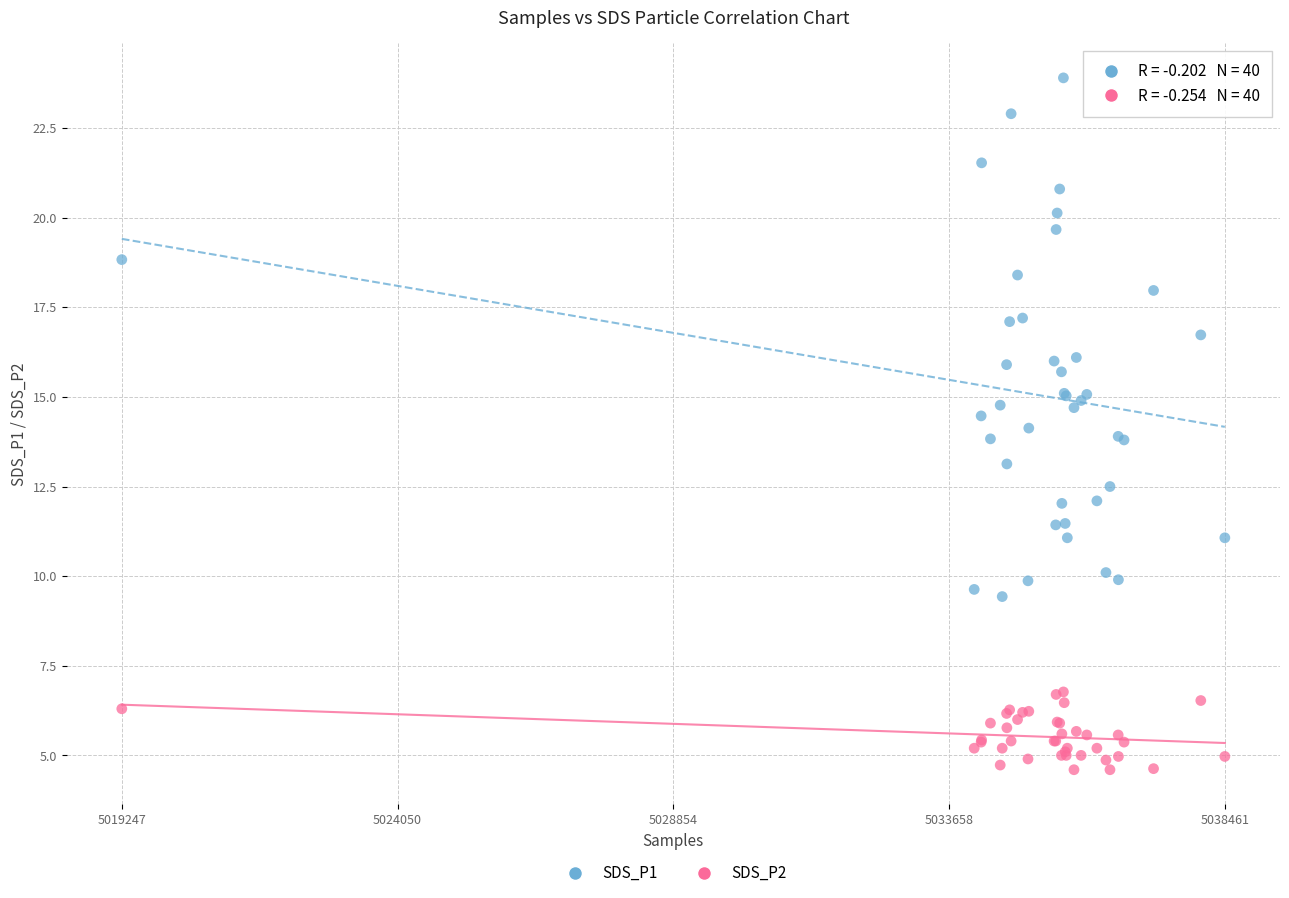

Which series reaches the maximum Y coordinate?

SDS_P1